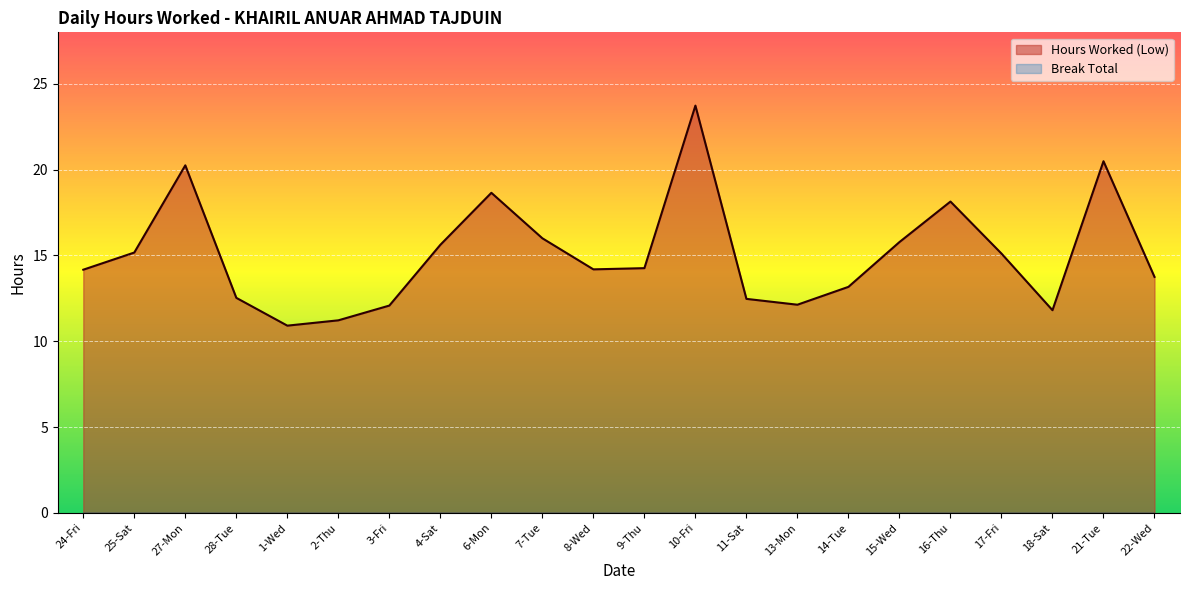

Where does the data first go above 14?

24-Fri